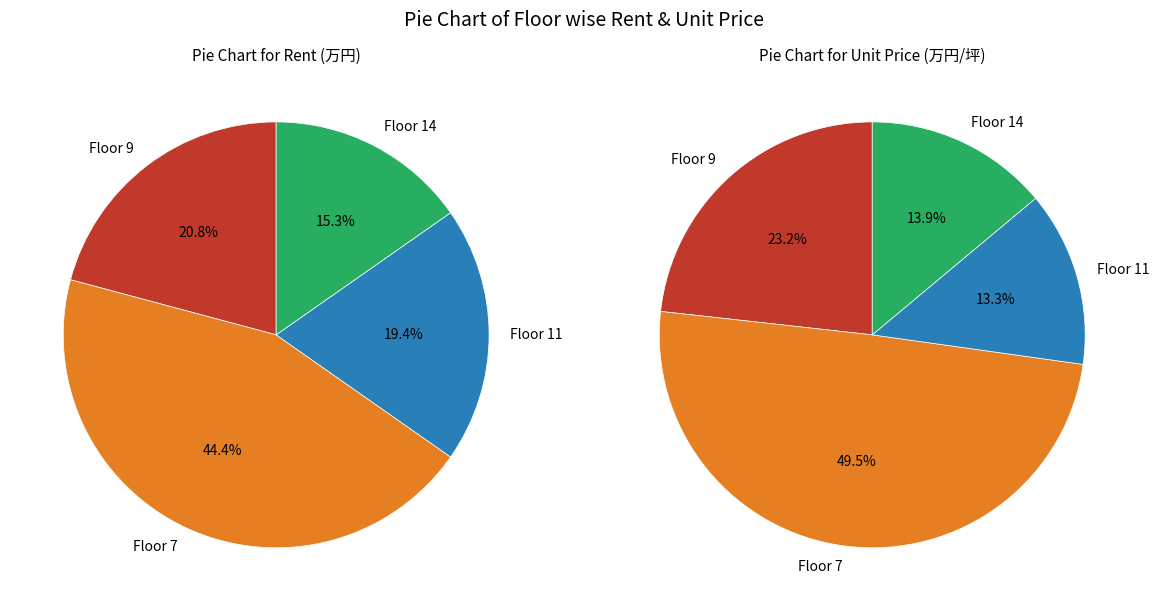

What is the total percentage of 11 and 9?

40.3%